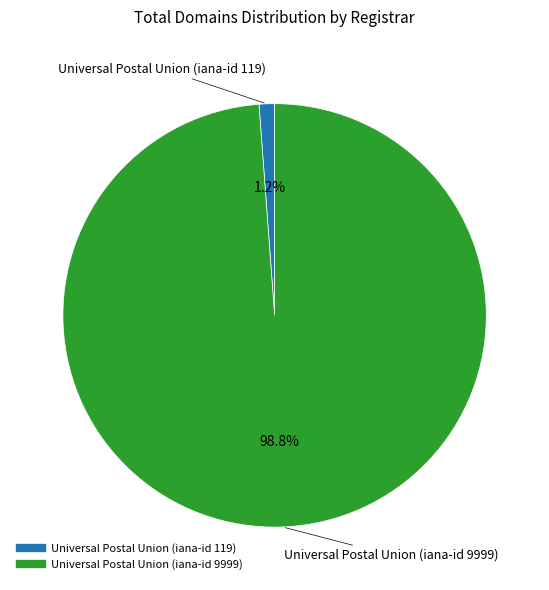

Count the number of slices in the pie.

2